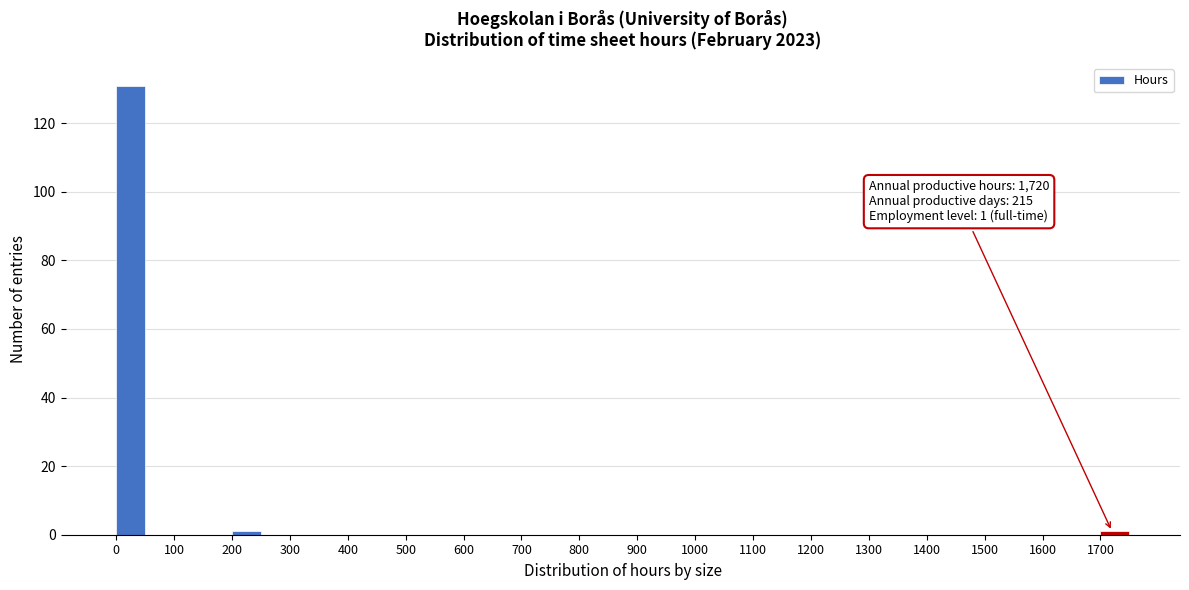

Over which range of the x-axis is the bar tallest?

0 to 50